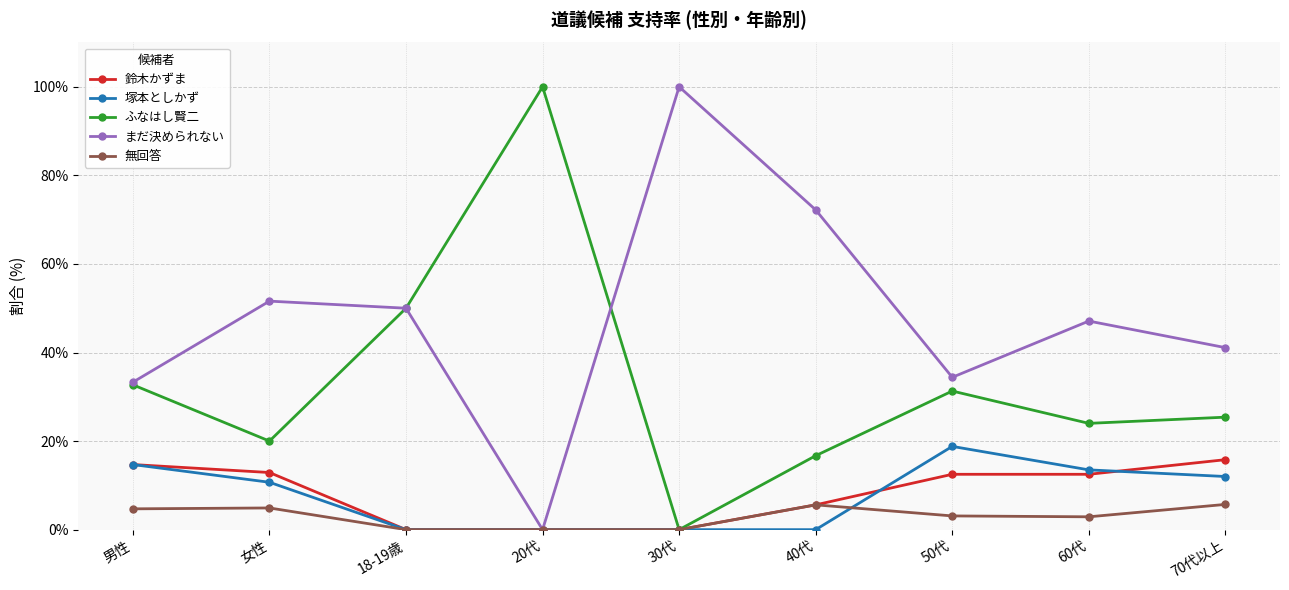

What is the difference between the highest and lowest values at 50代?

31.3